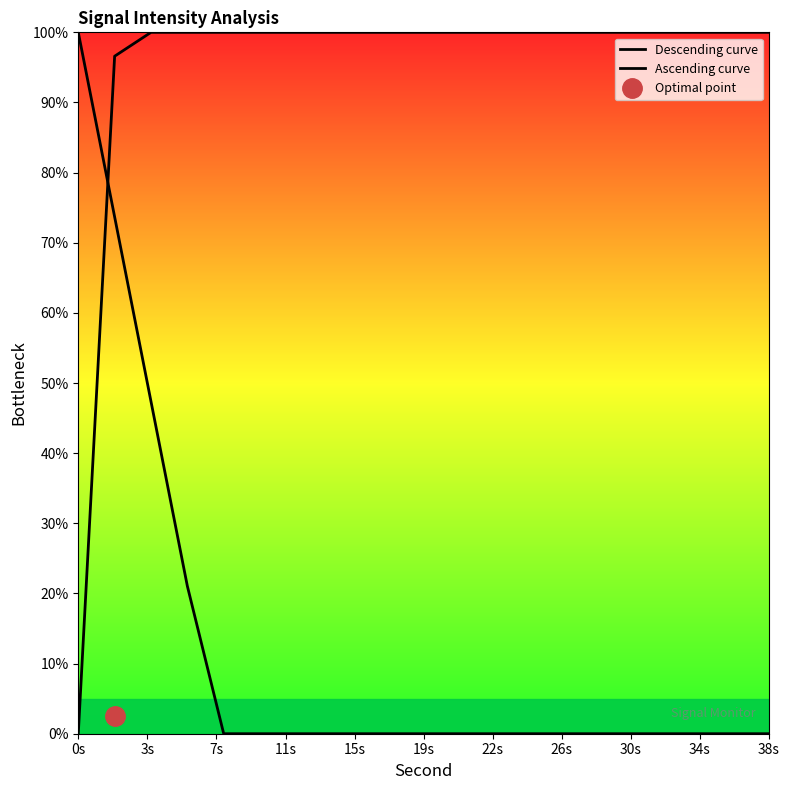

What is the difference between the second highest and minimum values in the Descending curve series?

73.7